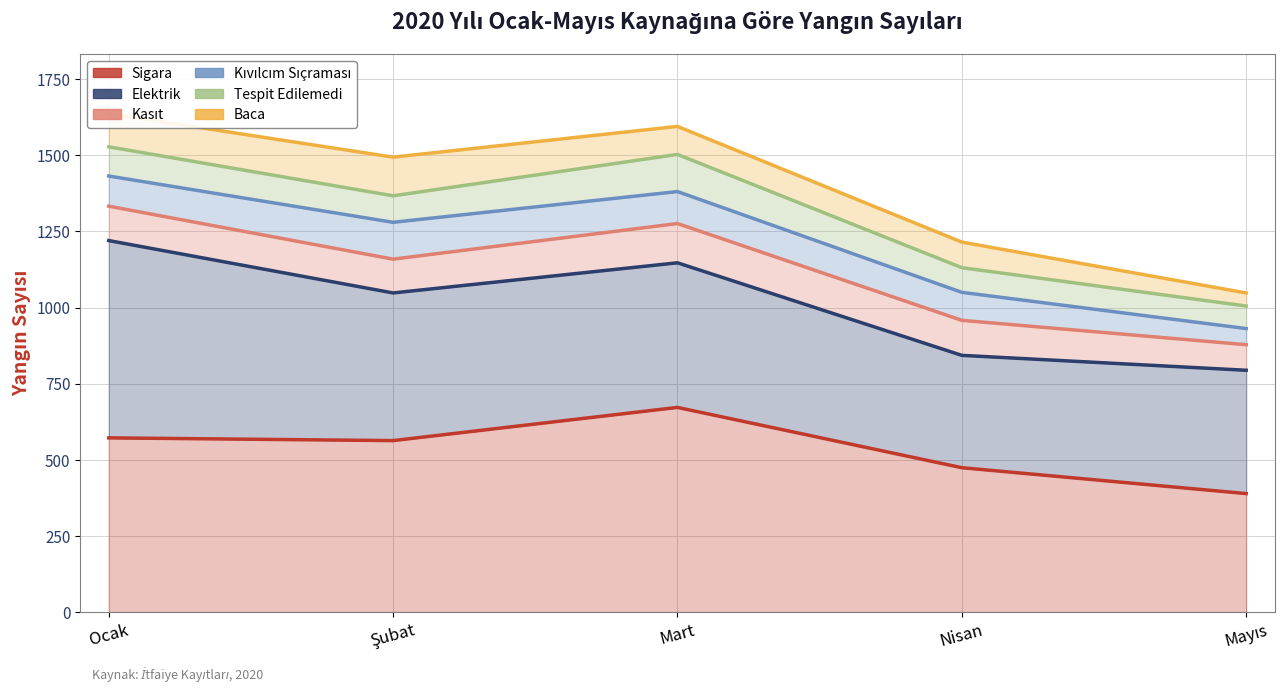

Between Ocak and Şubat, which is larger?

Ocak